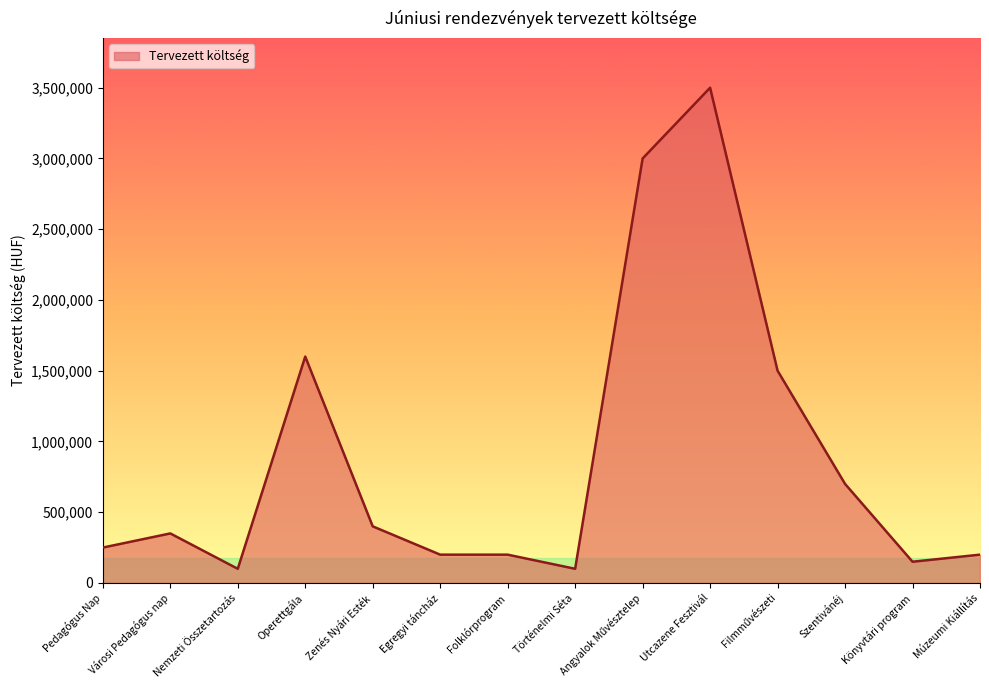

What is the change in value from Városi Pedagógus nap to Utcazene Fesztivál?

+3150000